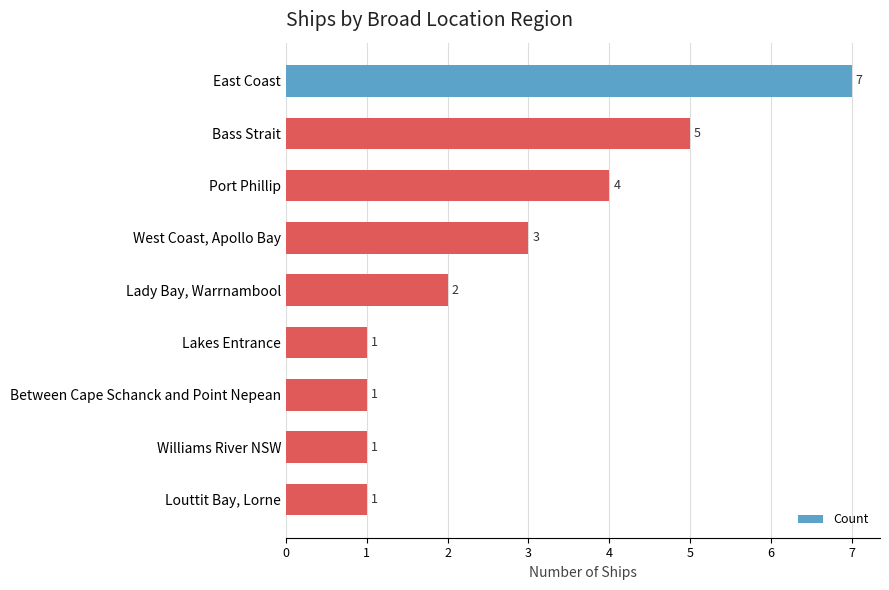

Which label corresponds to the largest value in the chart?

East Coast